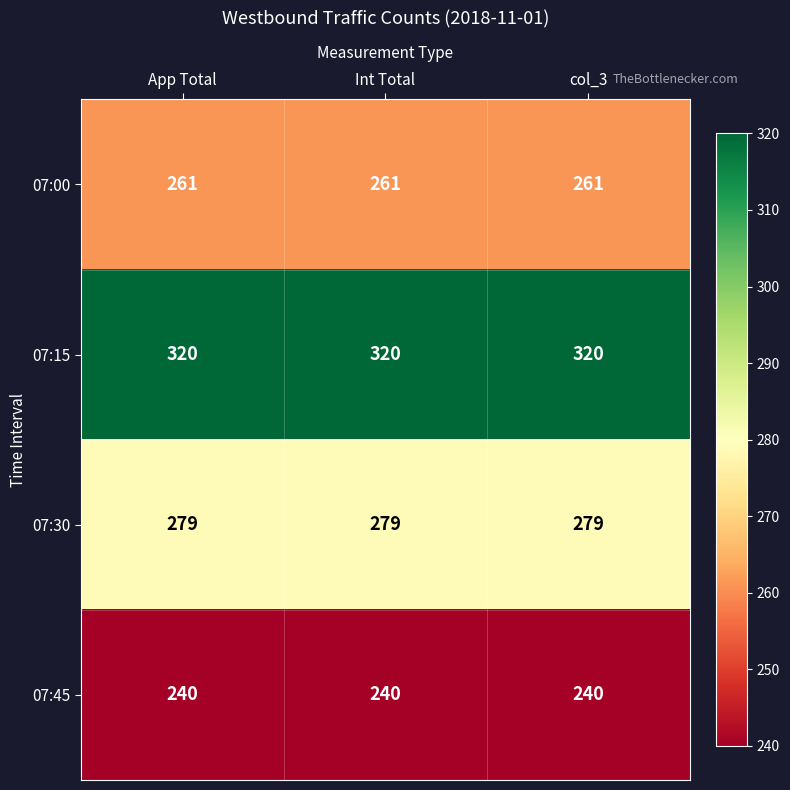

What is the difference between the highest and lowest values at col_3?

80